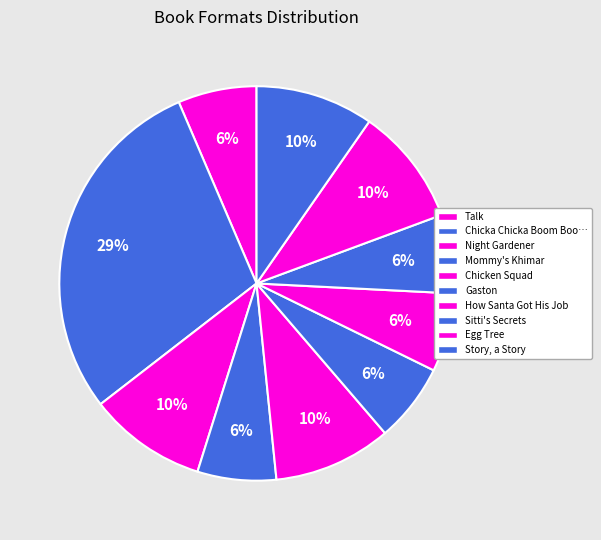

The How Santa Got His Job slice represents 1% of the pie. True or false?

False